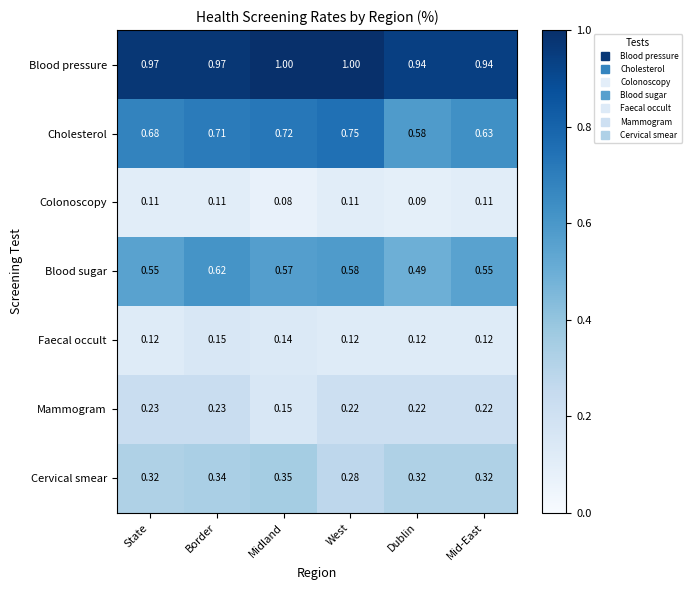

At how many categories does at least one series exceed 0?

6